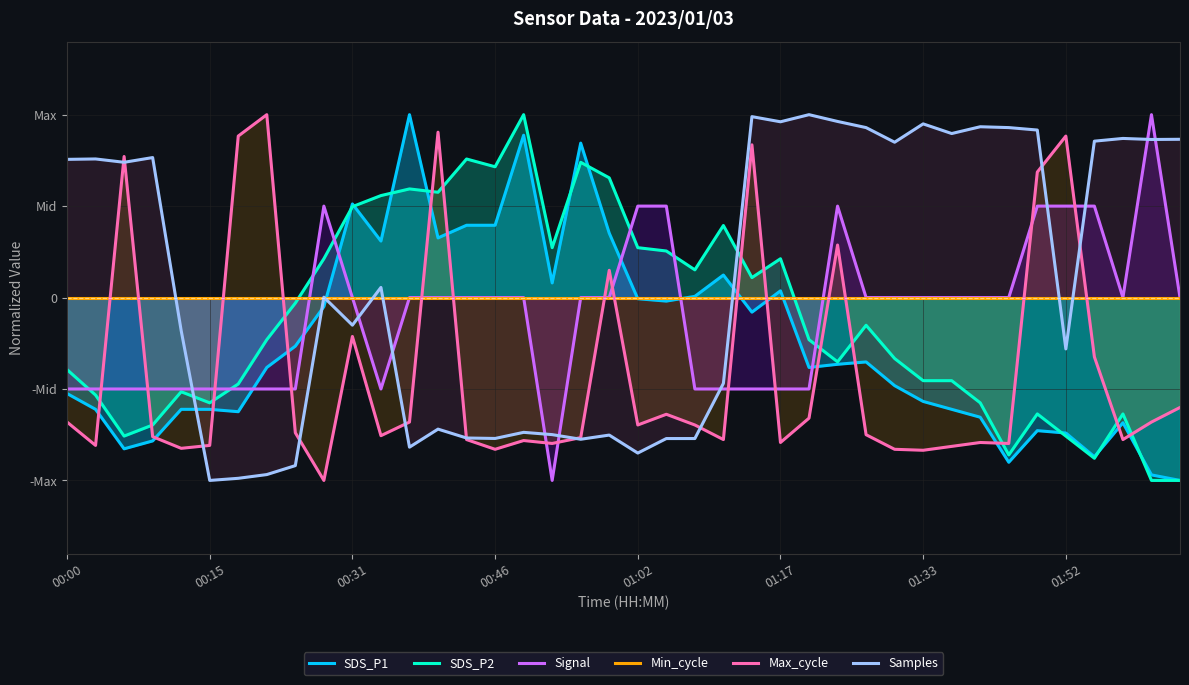

Where does the SDS_P1 series first go above 0?

00:31